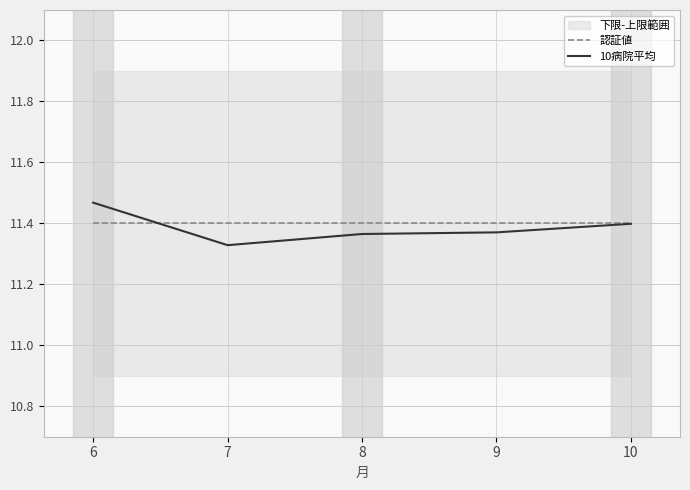

At 10, list the series in order from smallest to largest.

10病院平均, 認証値